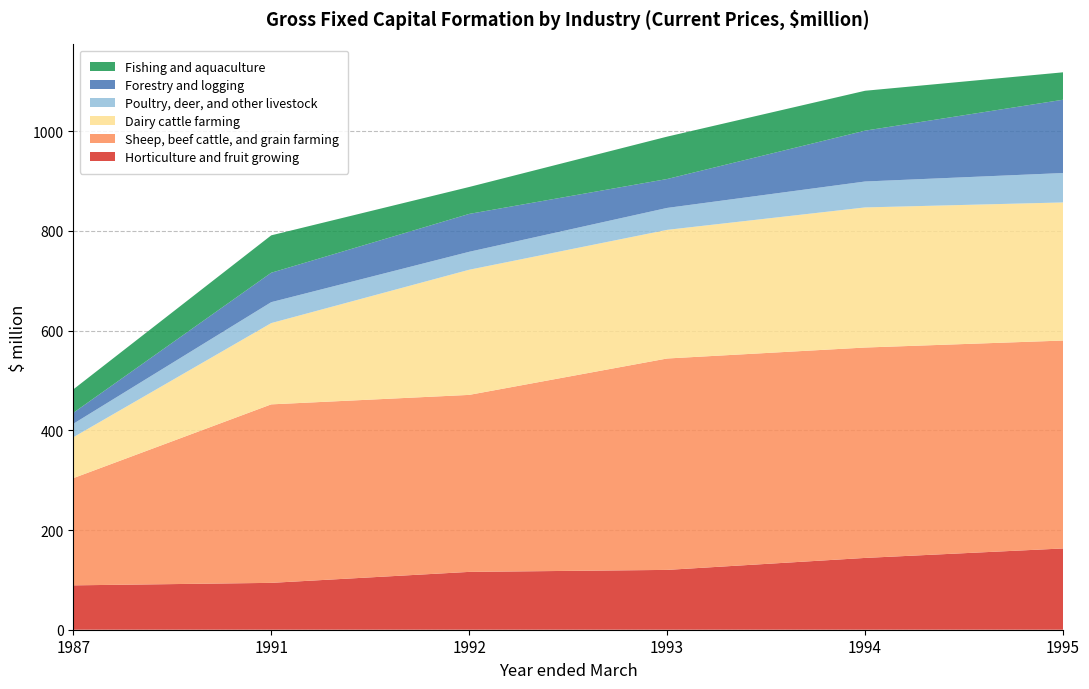

Reading left to right, what are all the values shown in this chart?

Horticulture and fruit growing: 89	94	116	120	144	163
Sheep, beef cattle, and grain farming: 215	358	355	424	422	417
Dairy cattle farming: 82	163	251	258	281	277
Poultry, deer, and other livestock: 27	42	36	44	52	59
Forestry and logging: 22	59	76	58	102	147
Fishing and aquaculture: 47	75	54	85	80	55